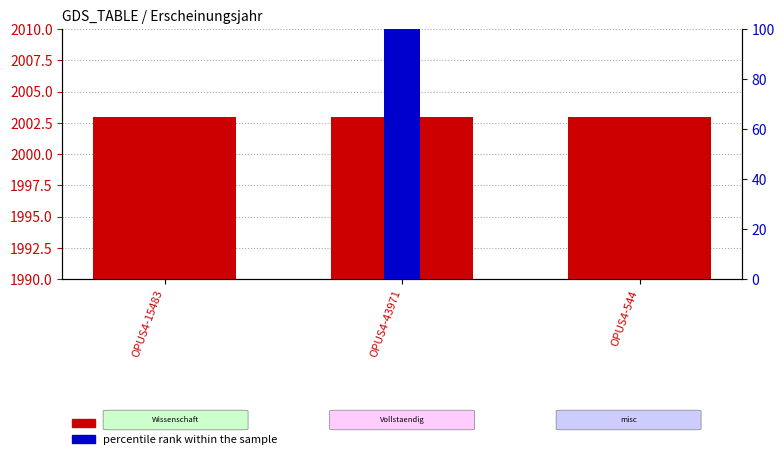

What is the greatest value displayed?

2003